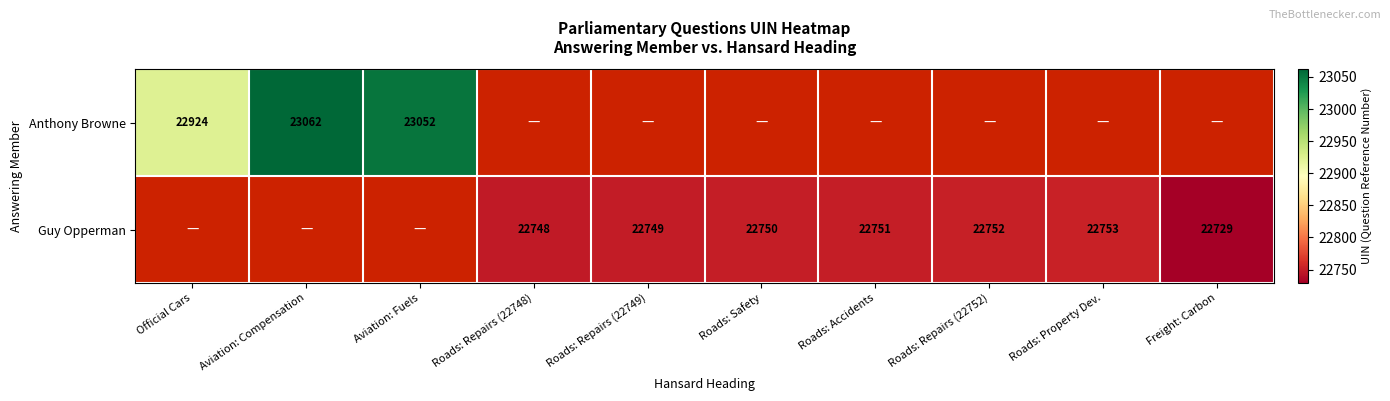

Which has a higher value, Roads: Accidents or Aviation: Fuels?

Aviation: Fuels